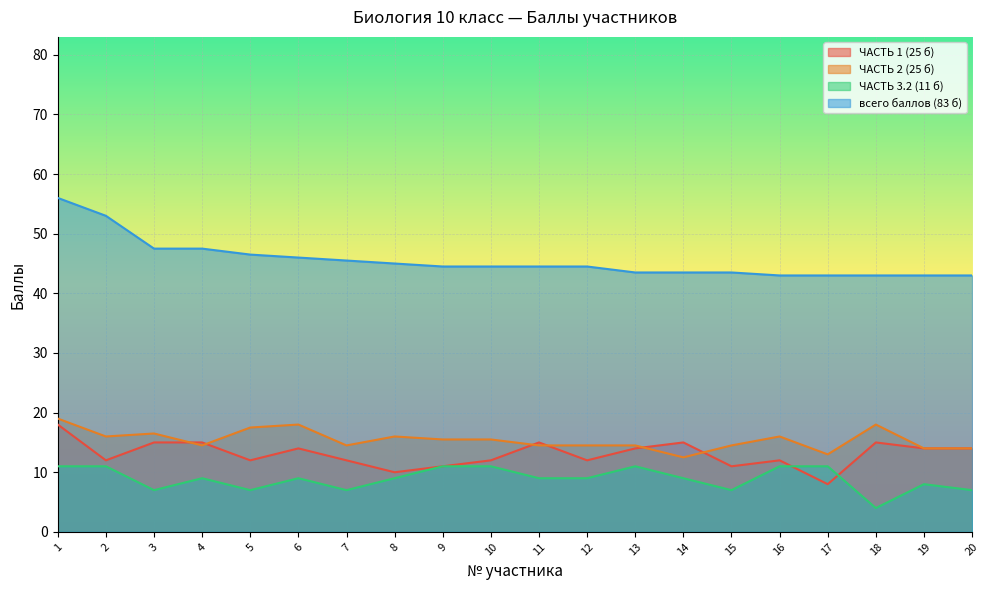

Where do ЧАСТЬ 2 (25 б) and ЧАСТЬ 1 (25 б) first cross each other?

3 and 4